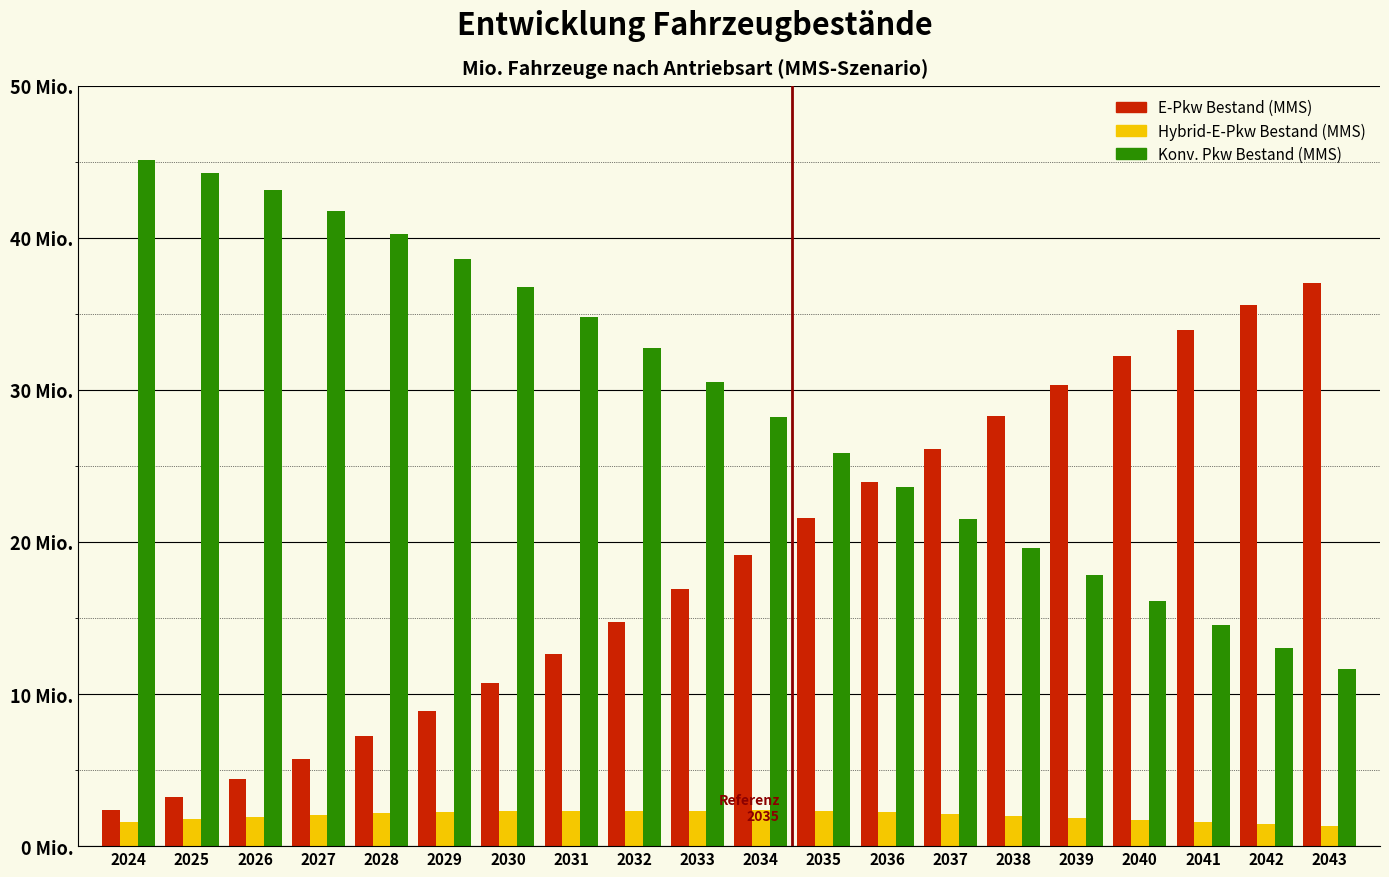

What are all the series names shown in the legend?

E-Pkw Bestand (MMS), Hybrid-E-Pkw Bestand (MMS), Konv. Pkw Bestand (MMS)